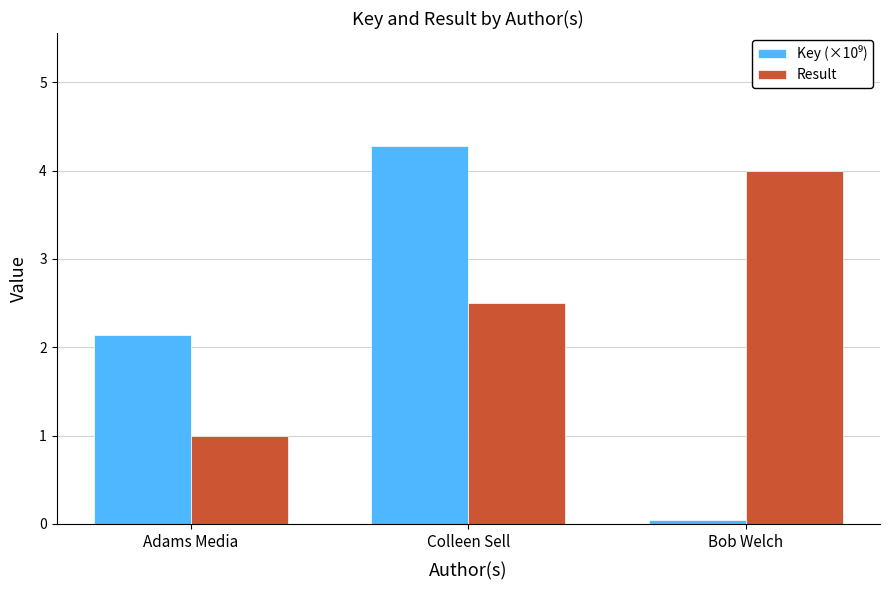

Which category has the highest value in the Result series?

Bob Welch